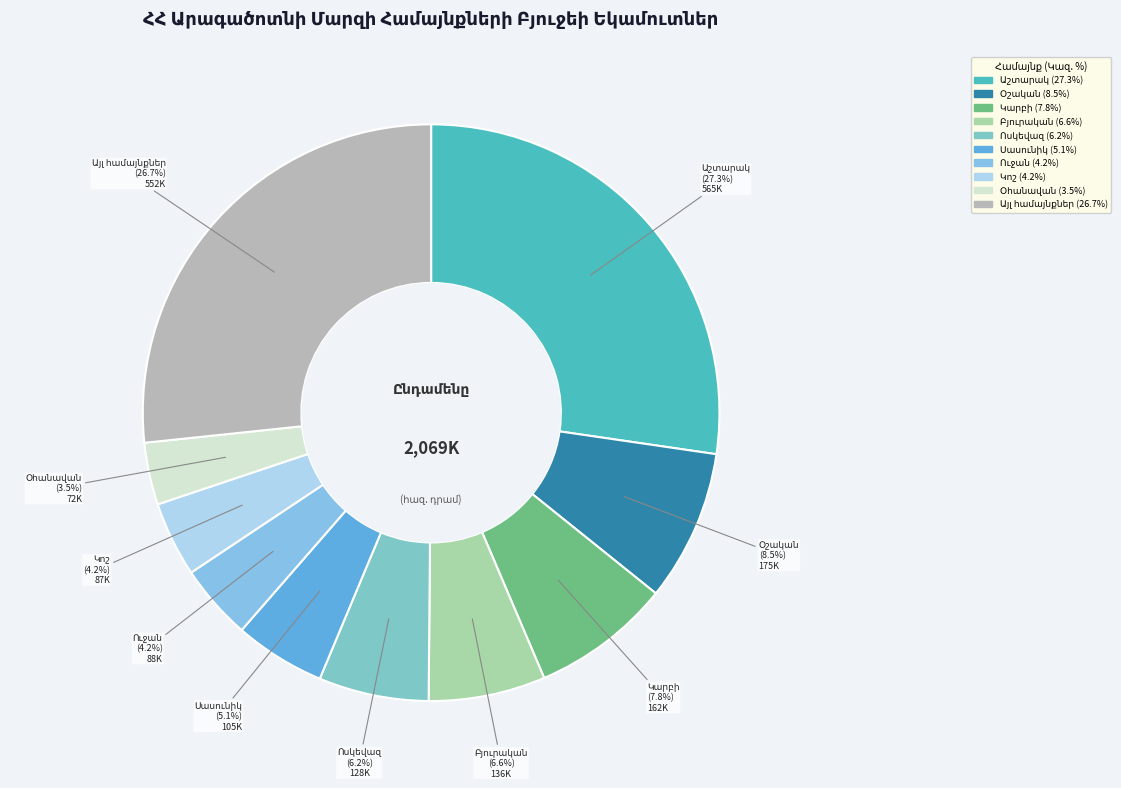

What is the largest slice in the pie chart?

Աշտարակ